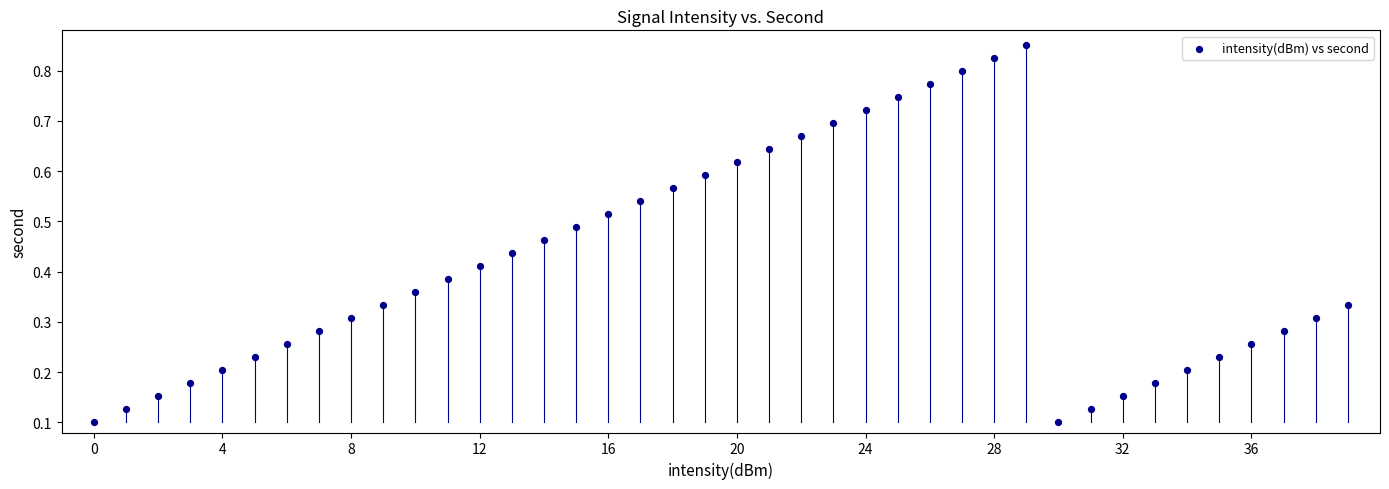

How many points are shown in the scatter plot?

40